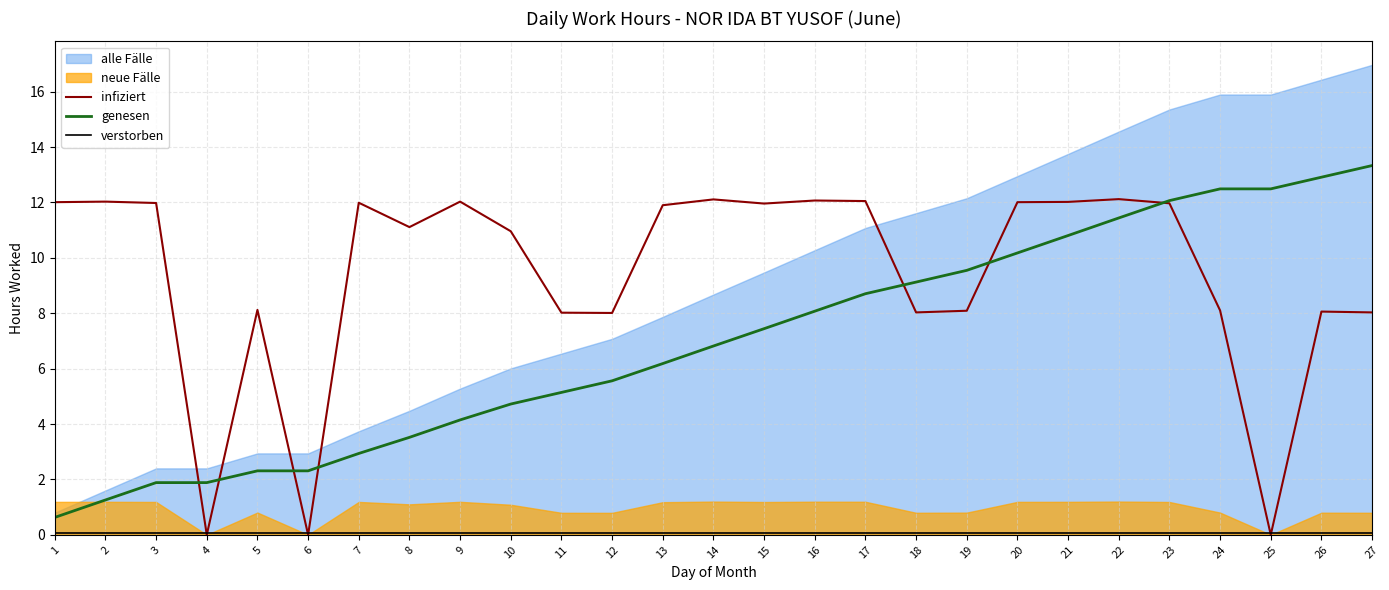

What is the difference between the maximum and second lowest values in the genesen series?

12.1